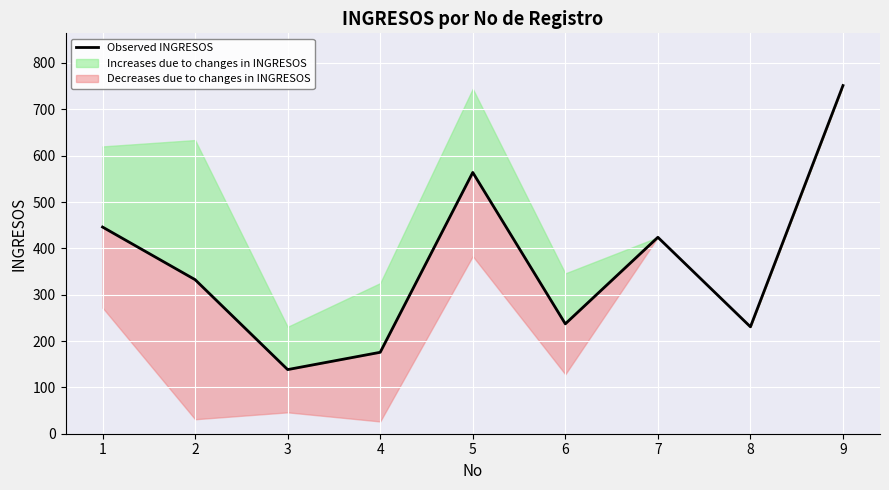

How many values are below 332?

4